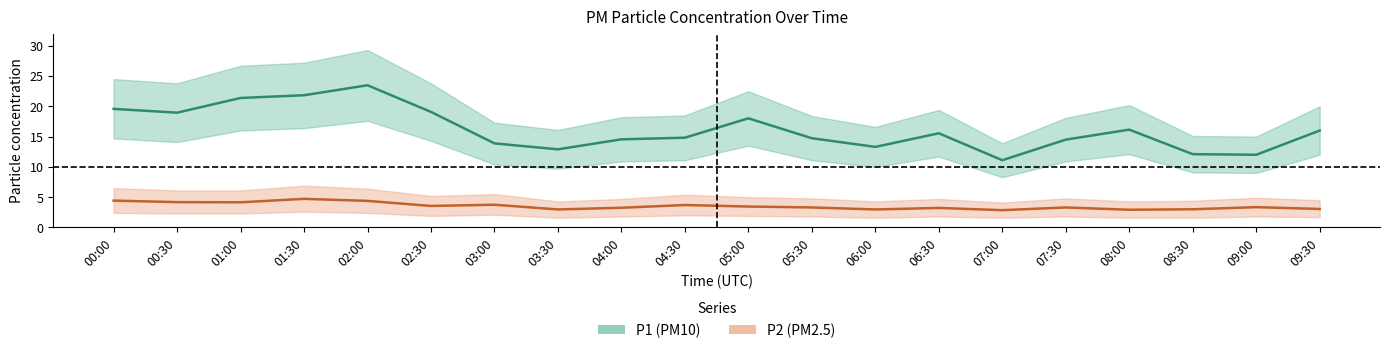

True or false: P1 (PM10) and P2 (PM2.5) cross at least once.

False